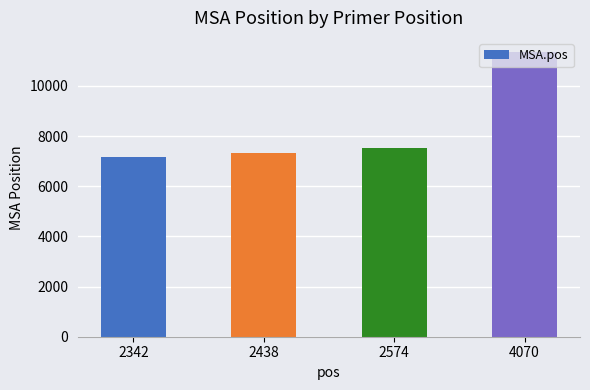

Reading left to right, transcribe all the data shown in this chart.

7169	7308	7515	11350